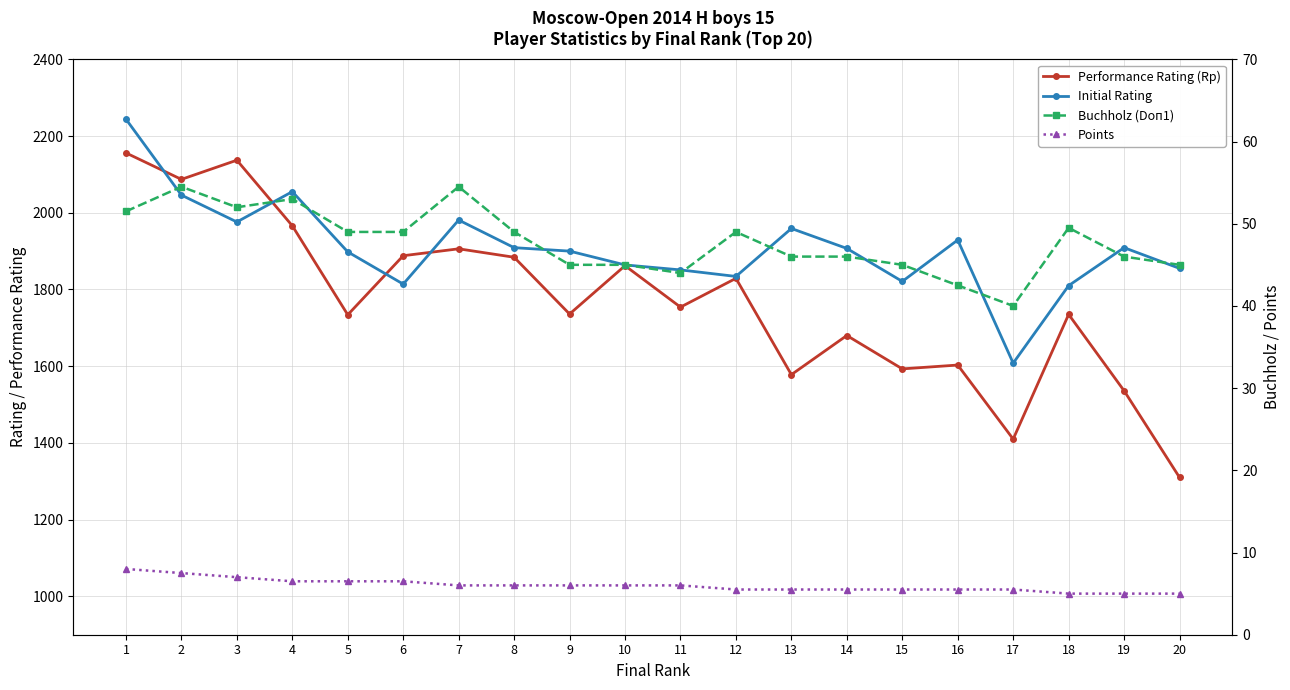

What are all the series names shown in the legend?

Performance Rating (Rp), Initial Rating, Buchholz (Doп1), Points